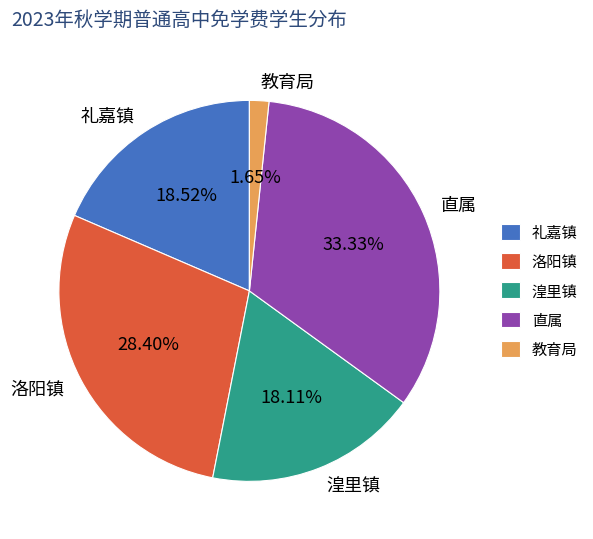

Do 礼嘉镇 and 洛阳镇 together represent more than half of the pie?

No